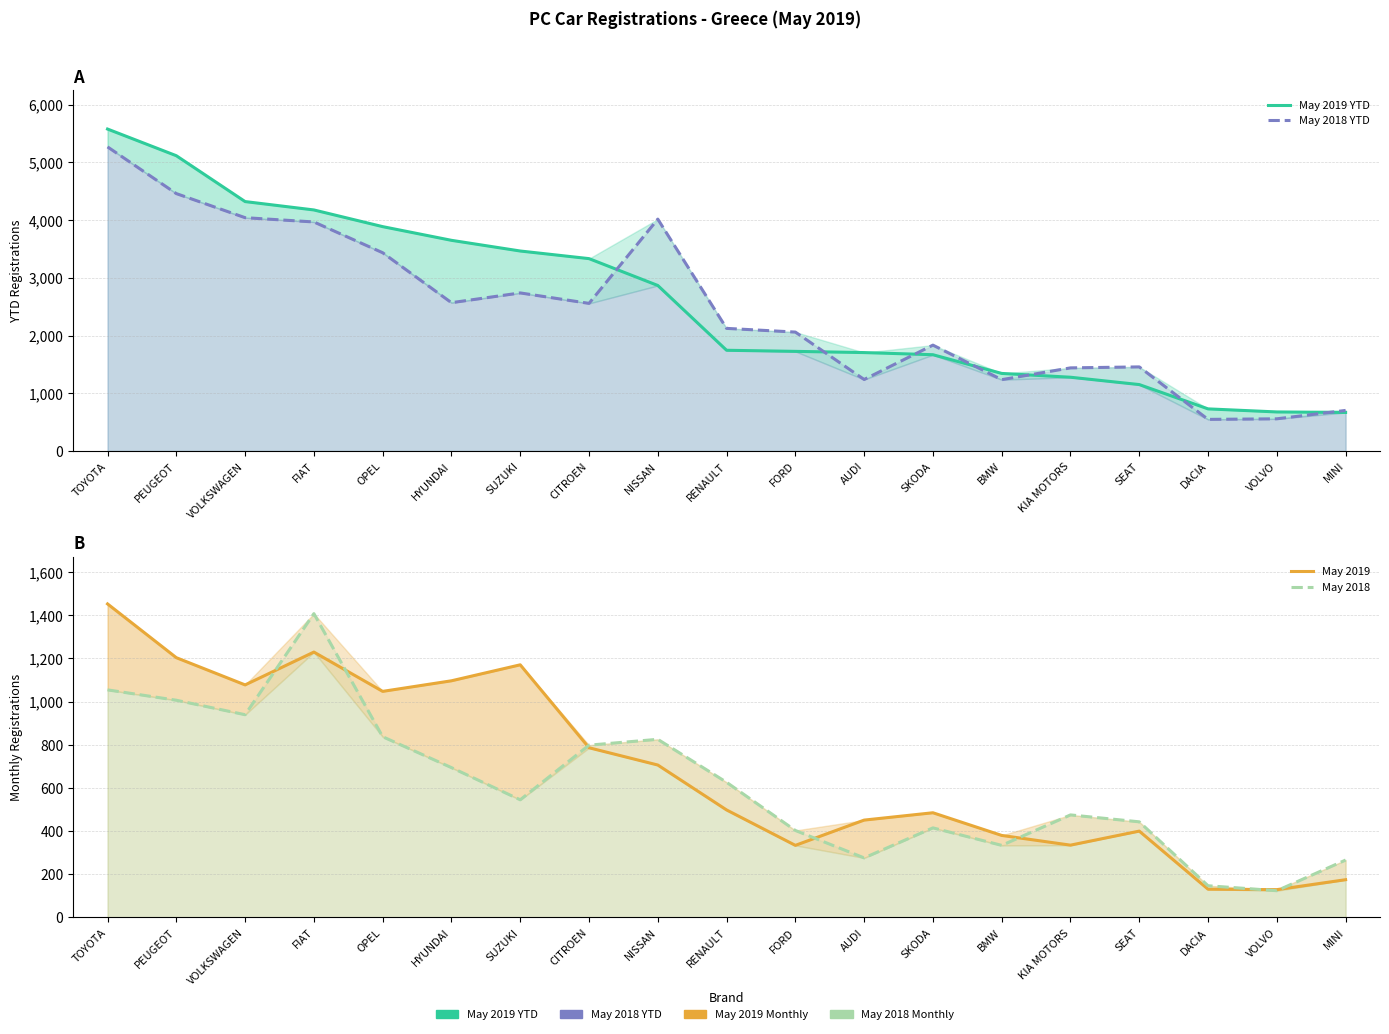

What is the total value across all series at FORD?

4523